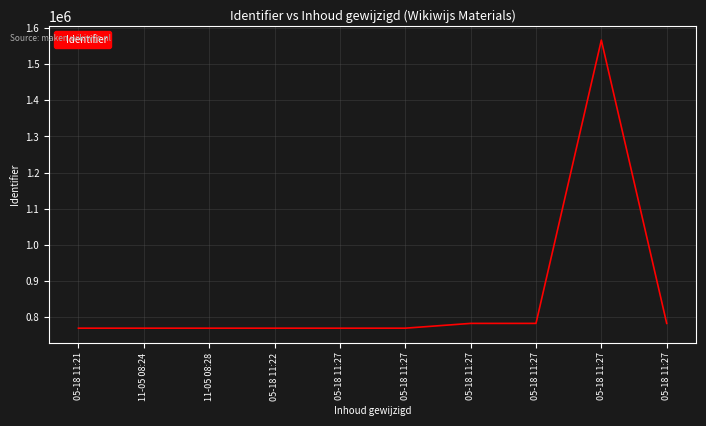

True or false: the data shows 768810 at 11-05 08:28.

True